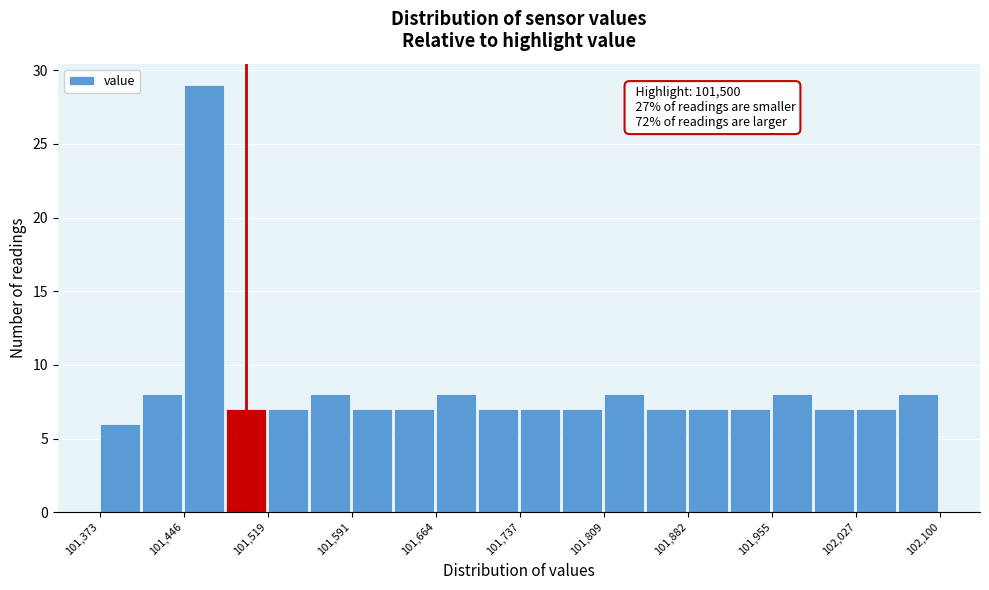

Around what value on the x-axis is the tallest bar? Give the approximate position of its centre, as read against the axis.

101460